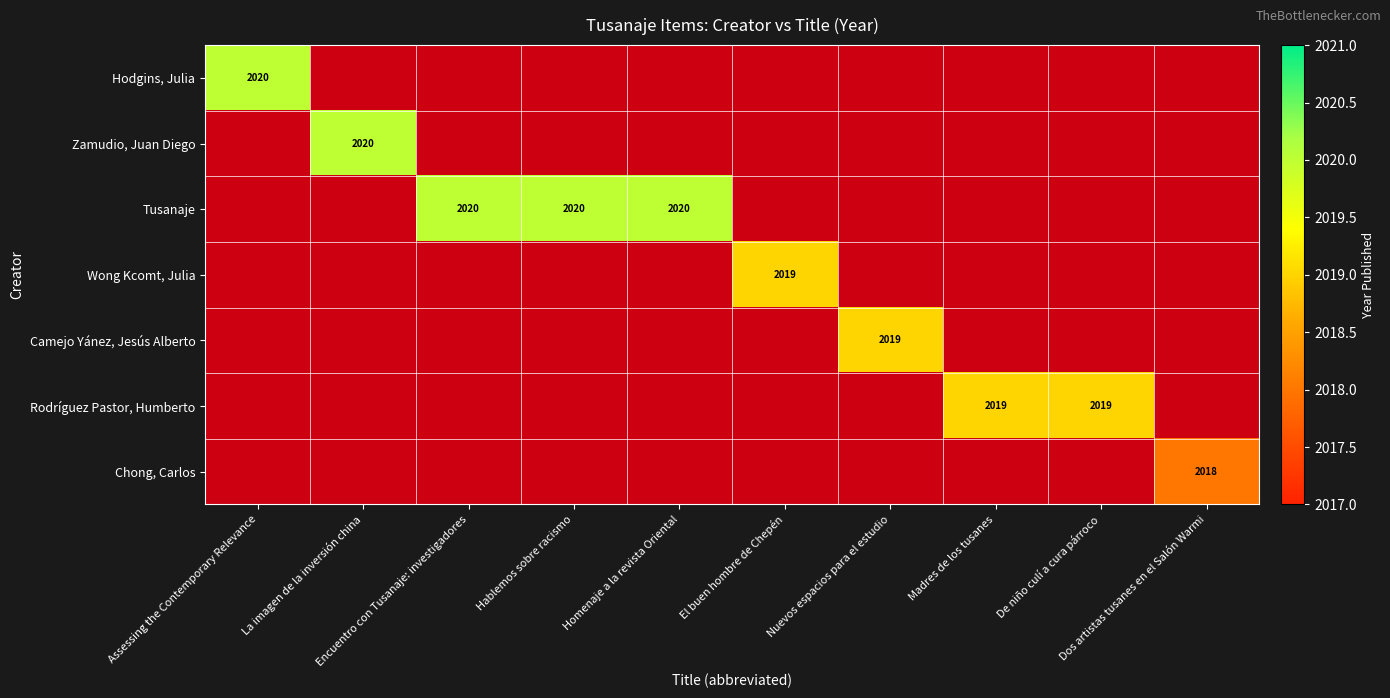

List the series in order of their overall mean, highest first.

Hodgins, Julia, Zamudio, Juan Diego, Tusanaje, Wong Kcomt, Julia, Camejo Yánez, Jesús Alberto, Rodríguez Pastor, Humberto, Chong, Carlos